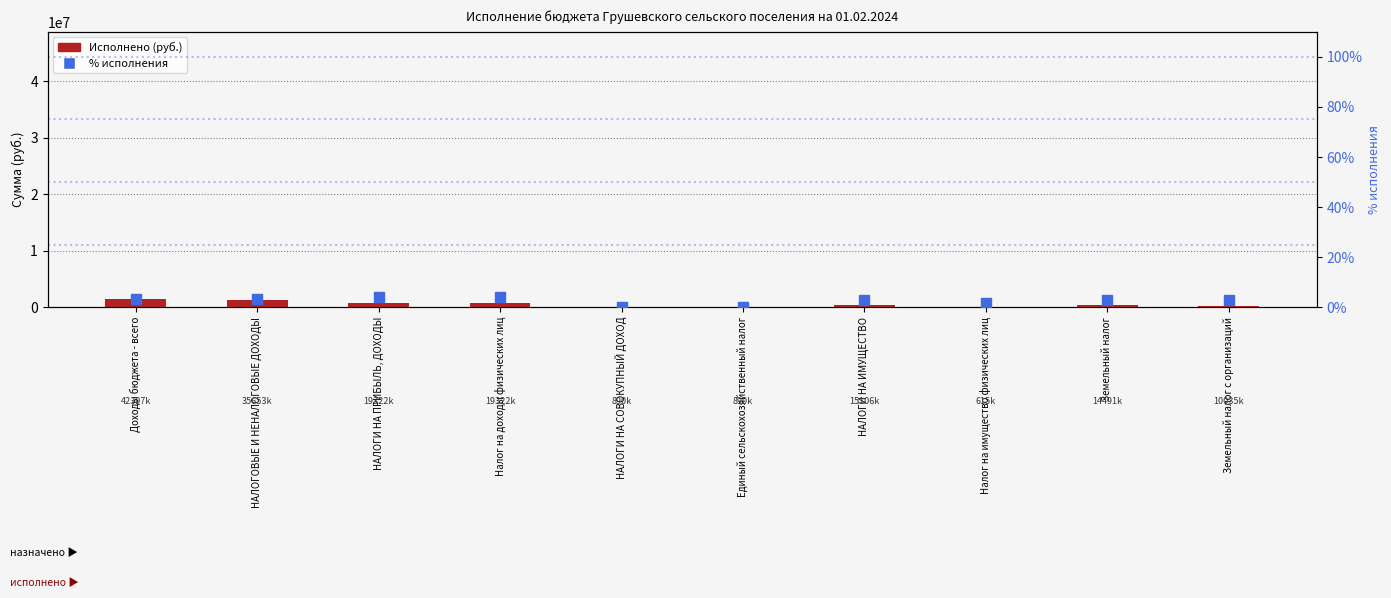

What are all the series names shown in the legend?

Исполнено, % исполнения